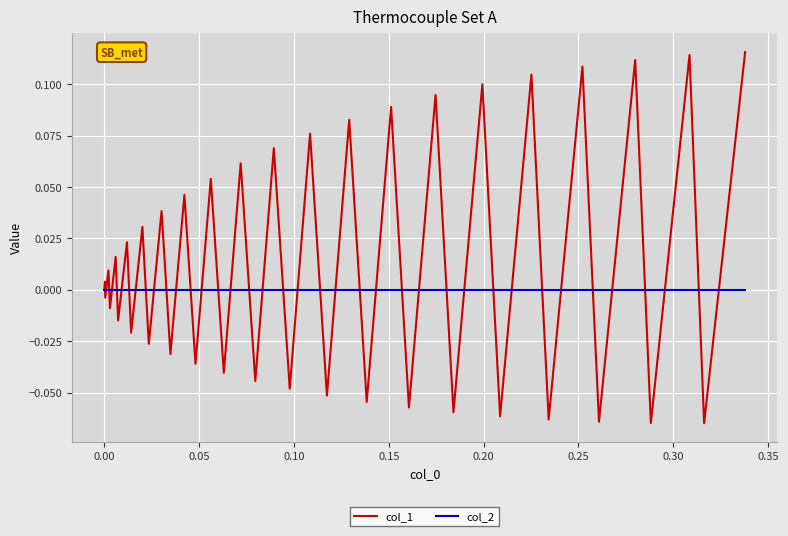

What are all the series names shown in the legend?

col_1, col_2